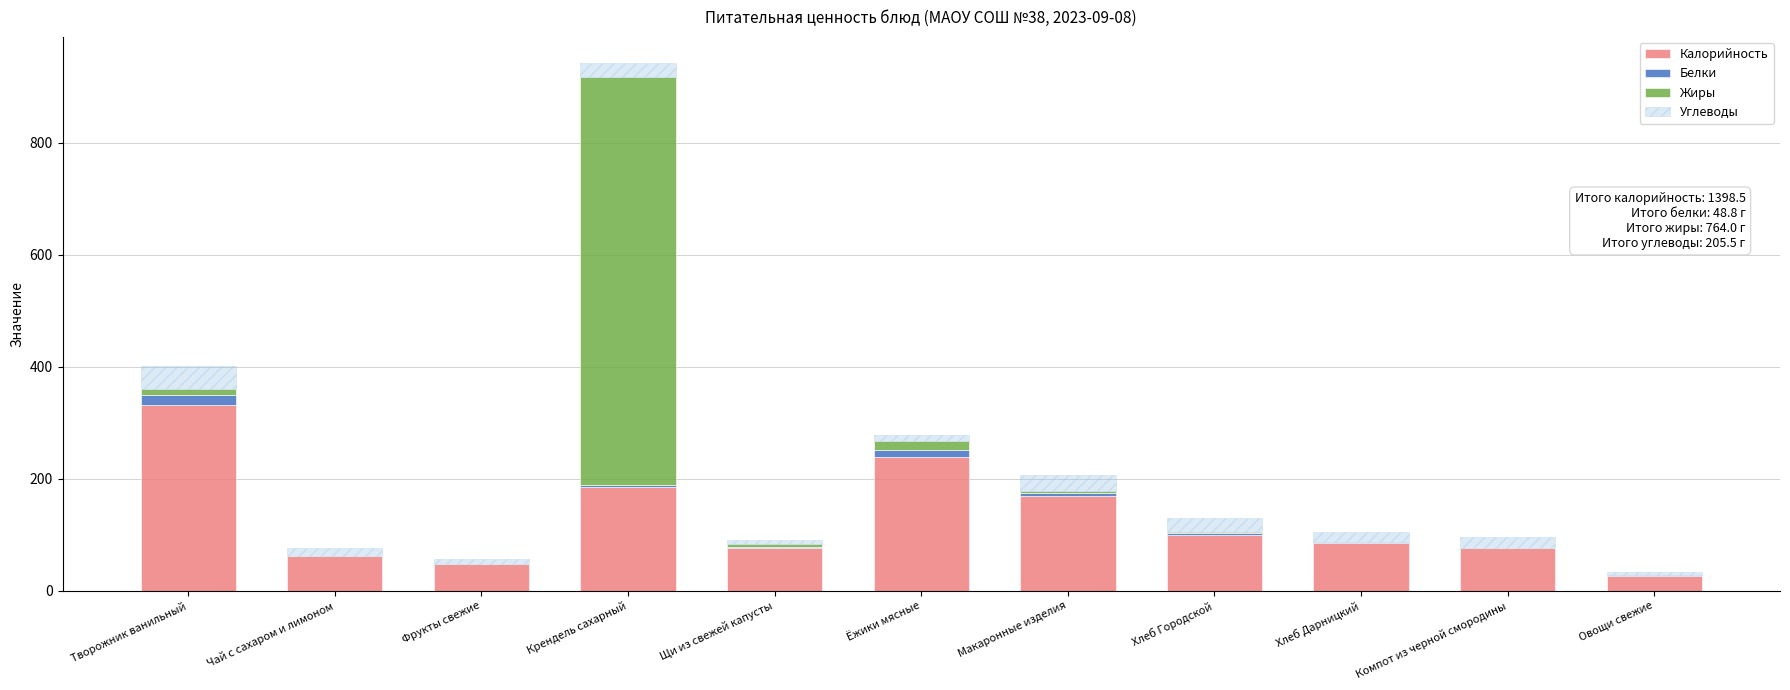

True or false: Калорийность has a value of 134.6 at Хлеб Дарницкий.

False